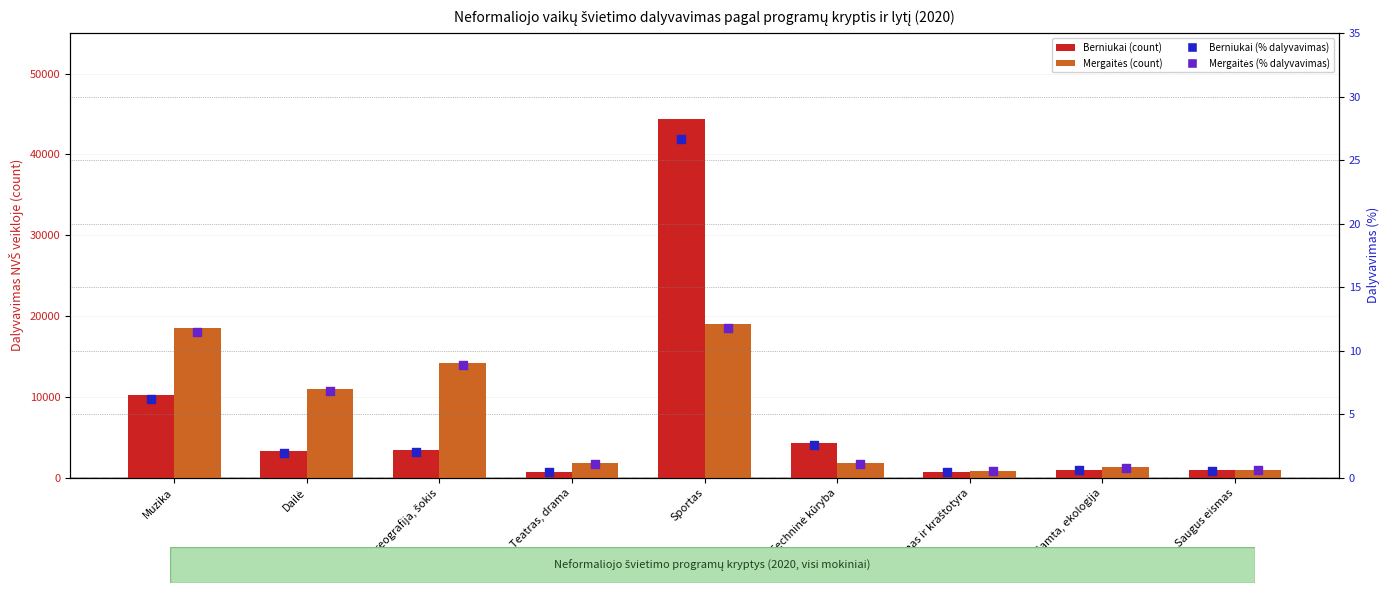

Is the value of Berniukai (count) at Sportas greater than the value of Berniukai (% dalyvavimas) at Teatras, drama?

Yes